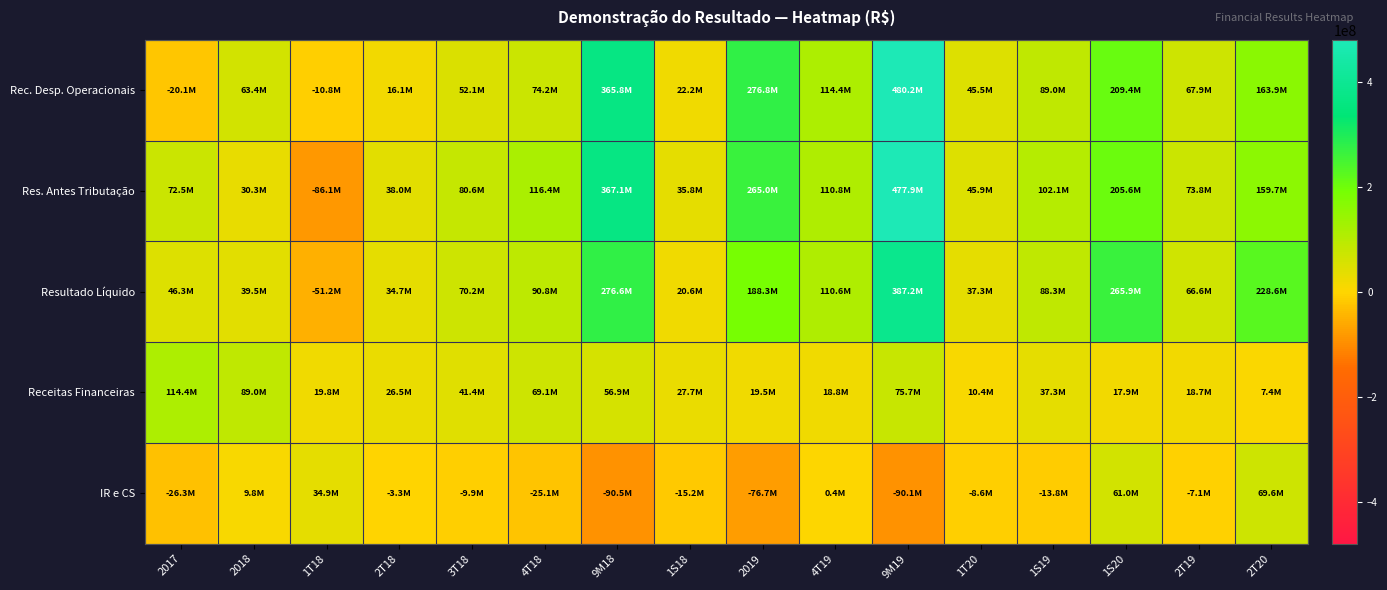

What is the difference between the highest and lowest values at 2017?

140662000